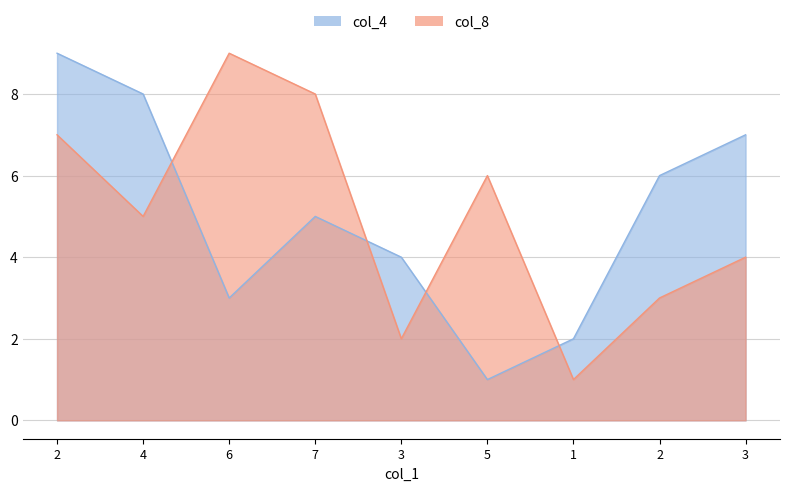

What is the difference between the col_8 values at 7 and 1?

7